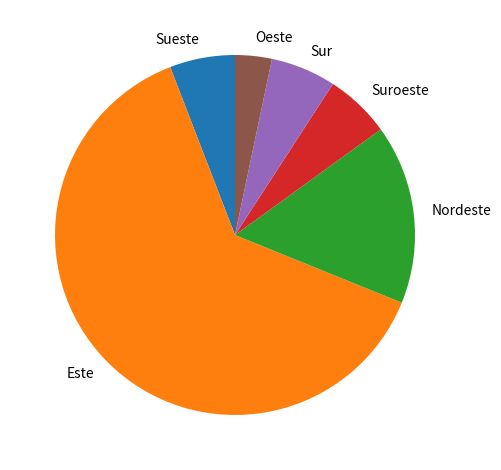

Which slice is the largest?

Este